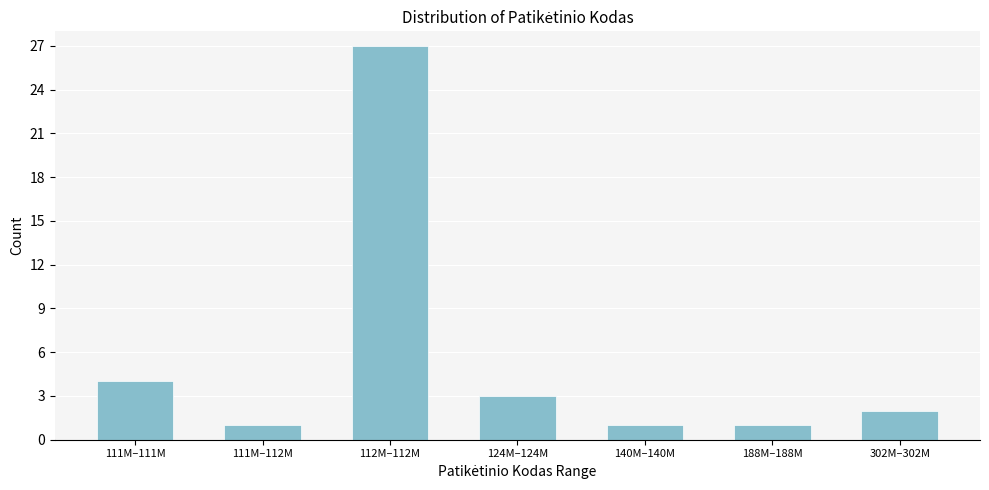

Reading left to right, list all the values displayed in this chart.

4	1	27	3	1	1	2